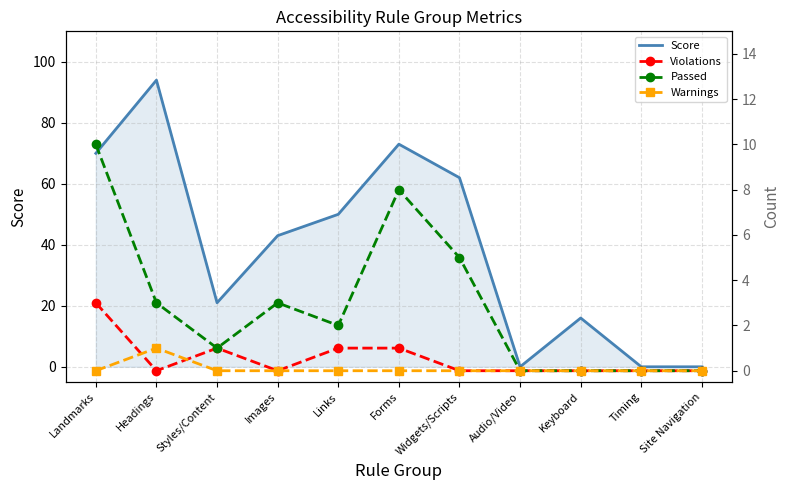

Rank the categories by Warnings value from highest to lowest.

Headings, Landmarks, Styles/Content, Images, Links, Forms, Widgets/Scripts, Audio/Video, Keyboard, Timing, Site Navigation